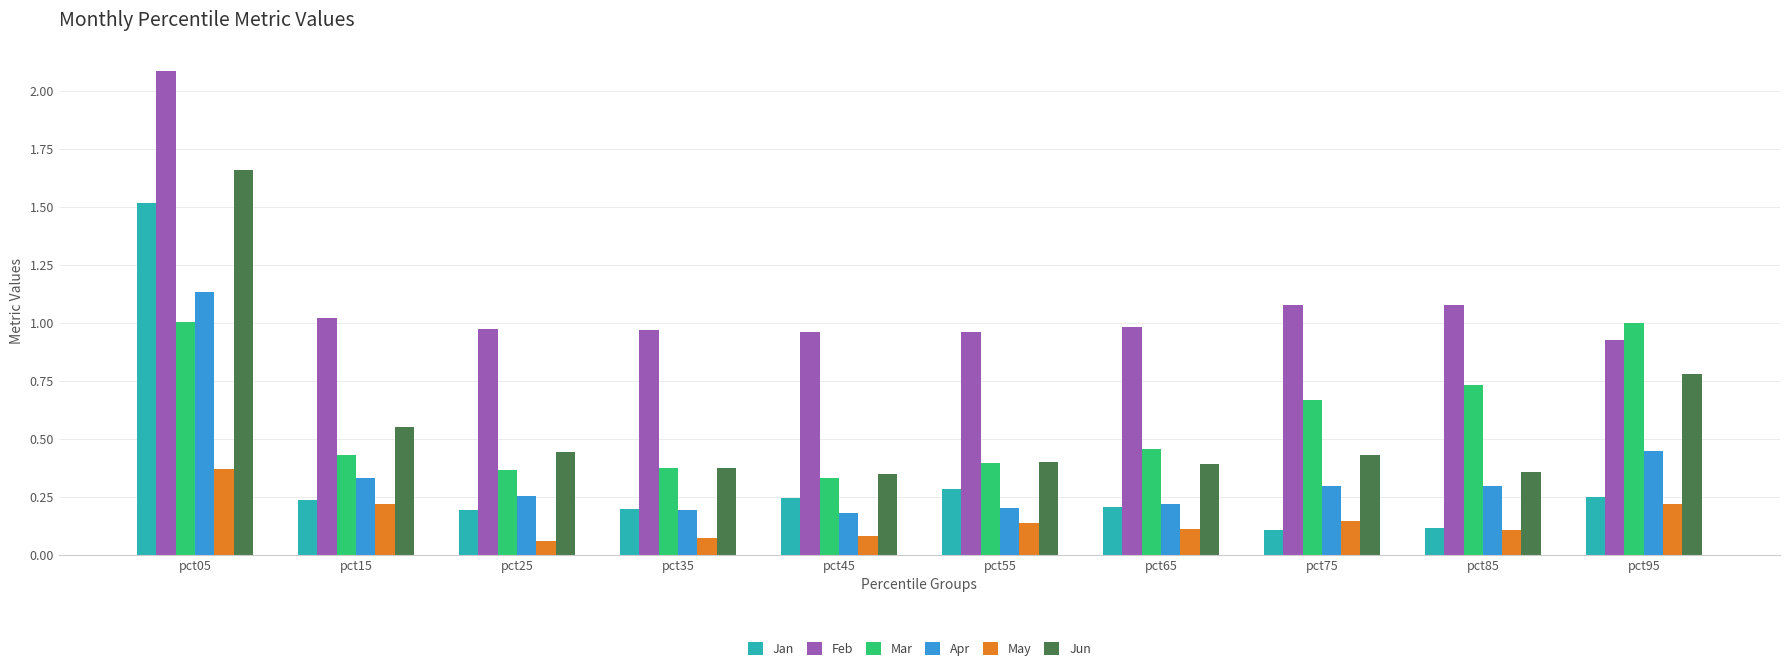

Which series changed the most between pct35 and pct85?

Mar